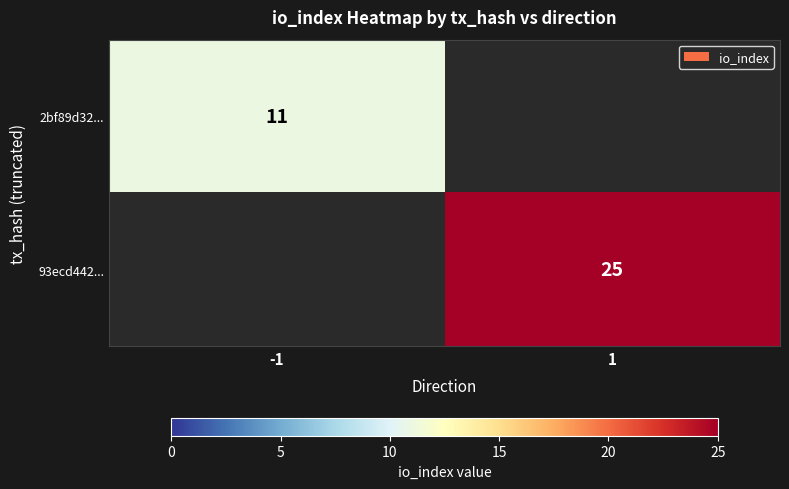

At how many categories does at least one series exceed 22?

1